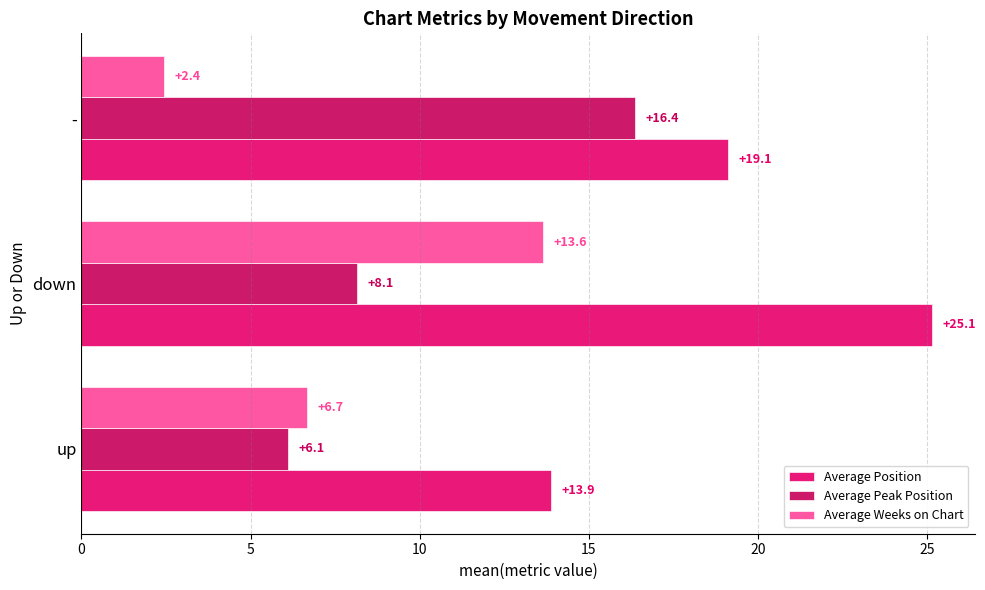

At how many categories does at least one series exceed 3?

3